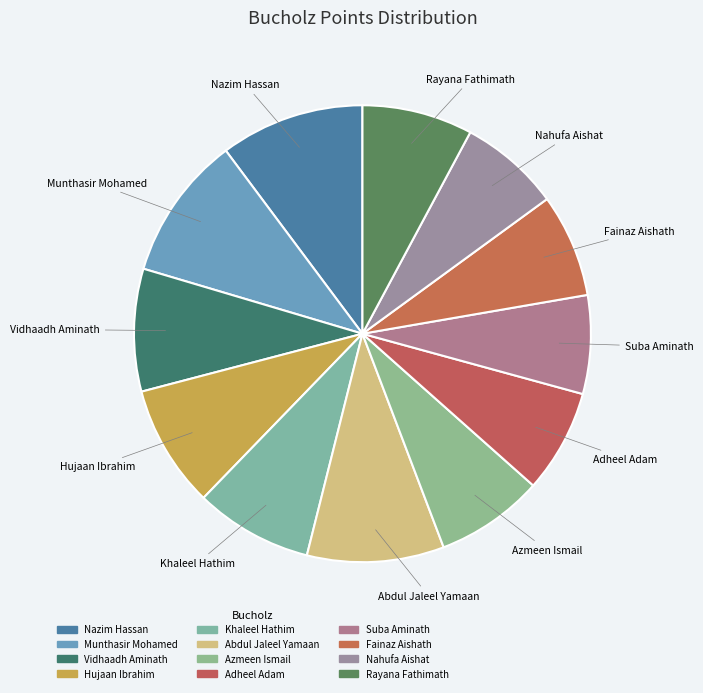

Combined, do Nahufa Aishat and Suba Aminath account for over 50%?

No